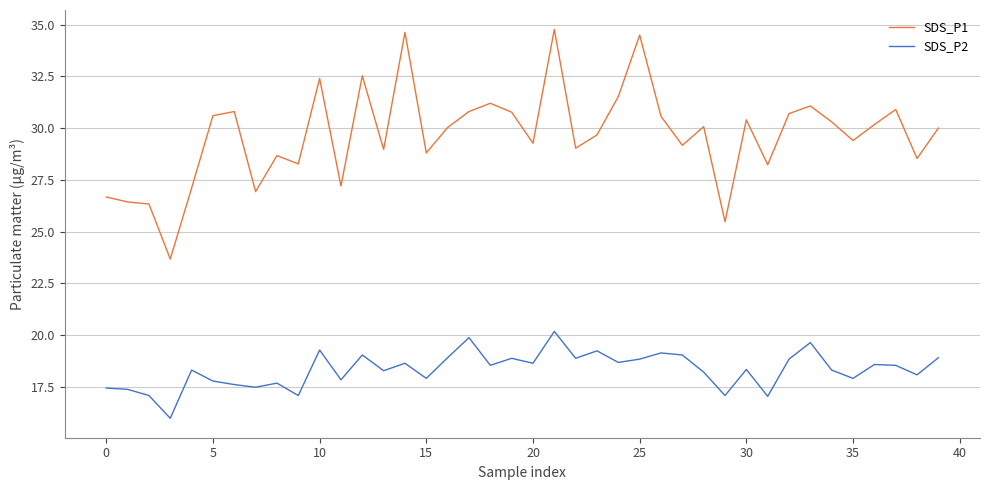

List the series in order of their overall mean, lowest first.

SDS_P2, SDS_P1